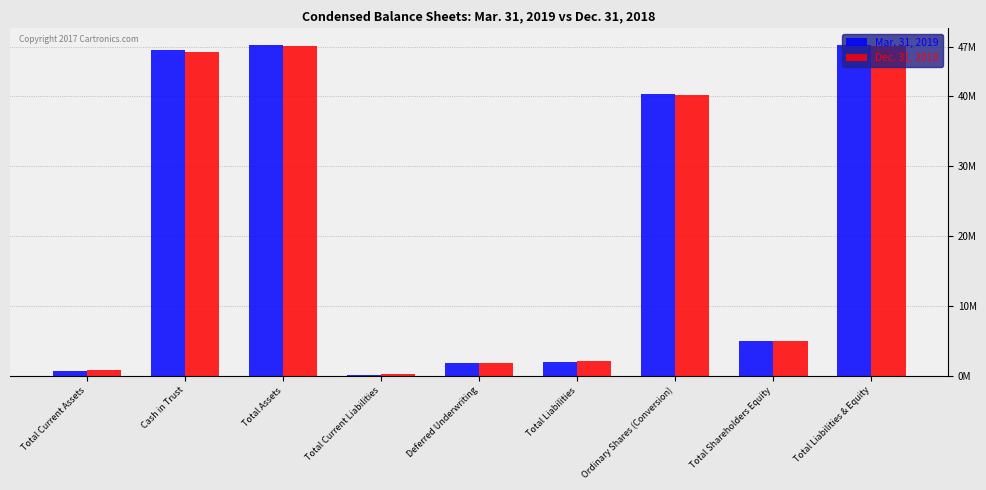

Which category has the lowest value in the Dec. 31, 2018 series?

Total Current Liabilities